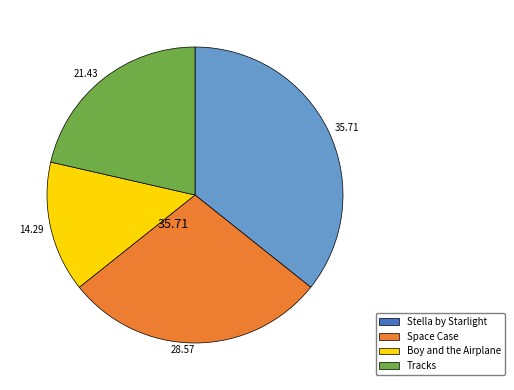

How many segments does this pie chart have?

4